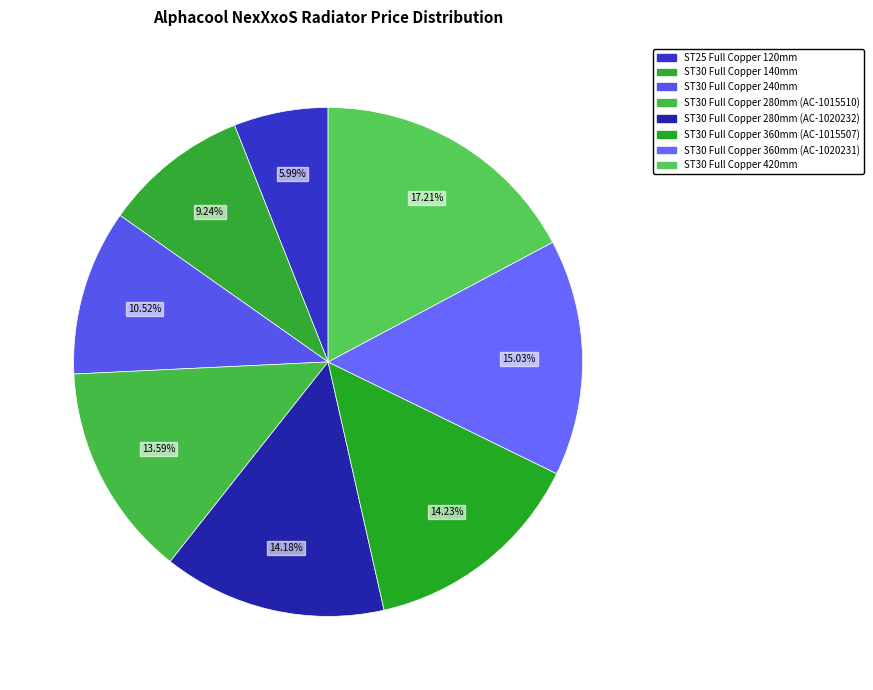

How many slices are in this pie chart?

8